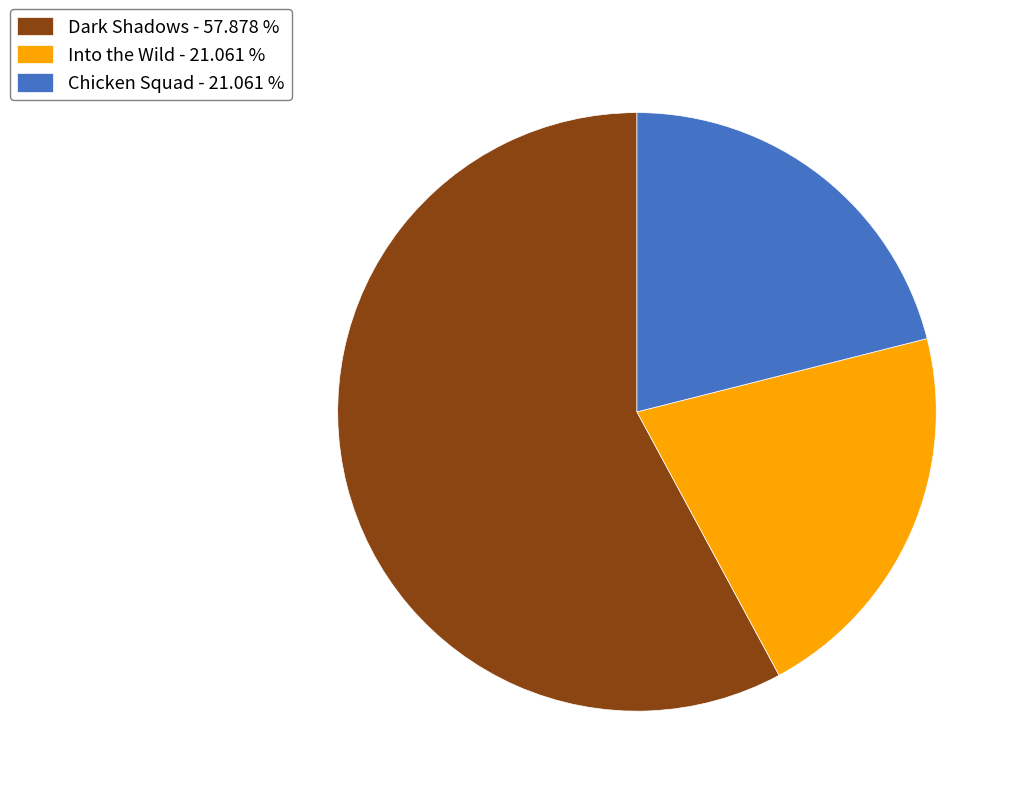

Count the number of slices in the pie.

3